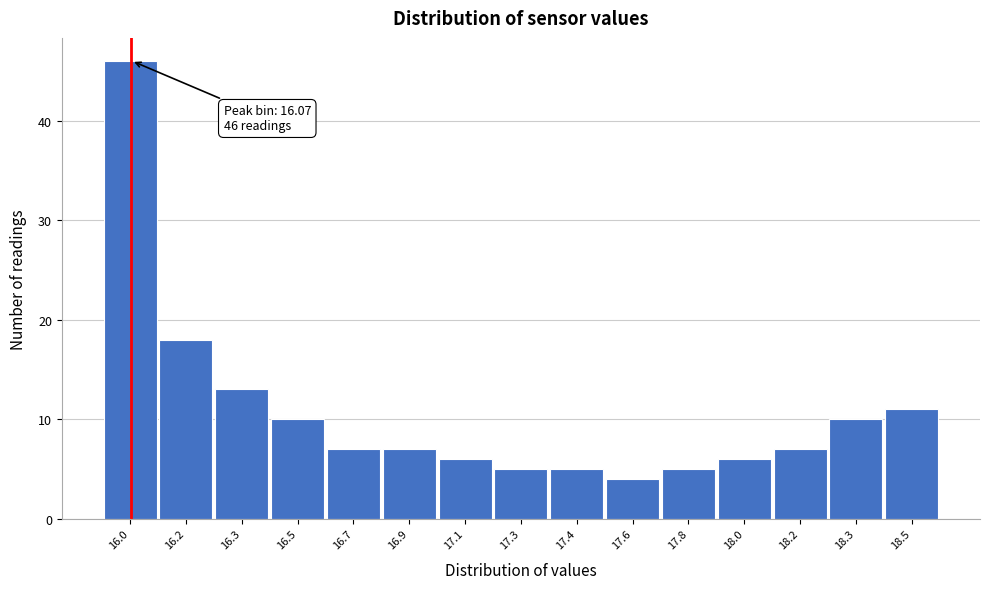

Reading right to left, list all the values displayed in this chart.

11	10	7	6	5	4	5	5	6	7	7	10	13	18	46